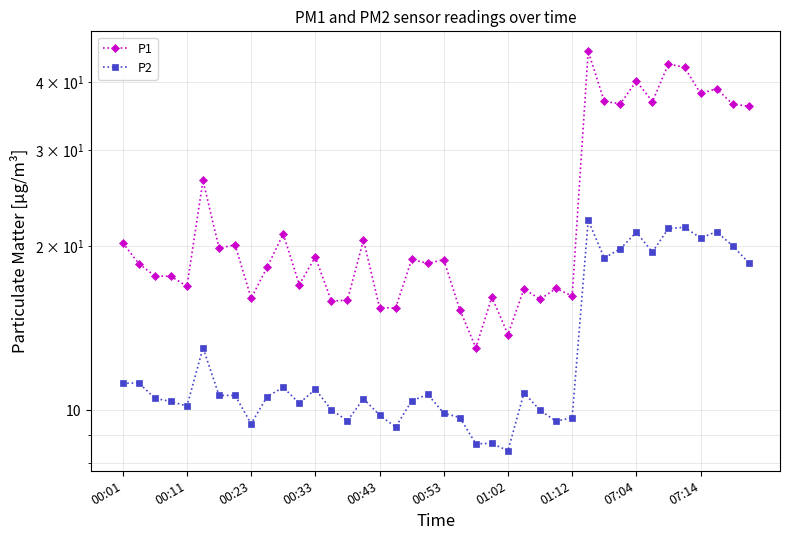

At how many categories does at least one series exceed 31?

11